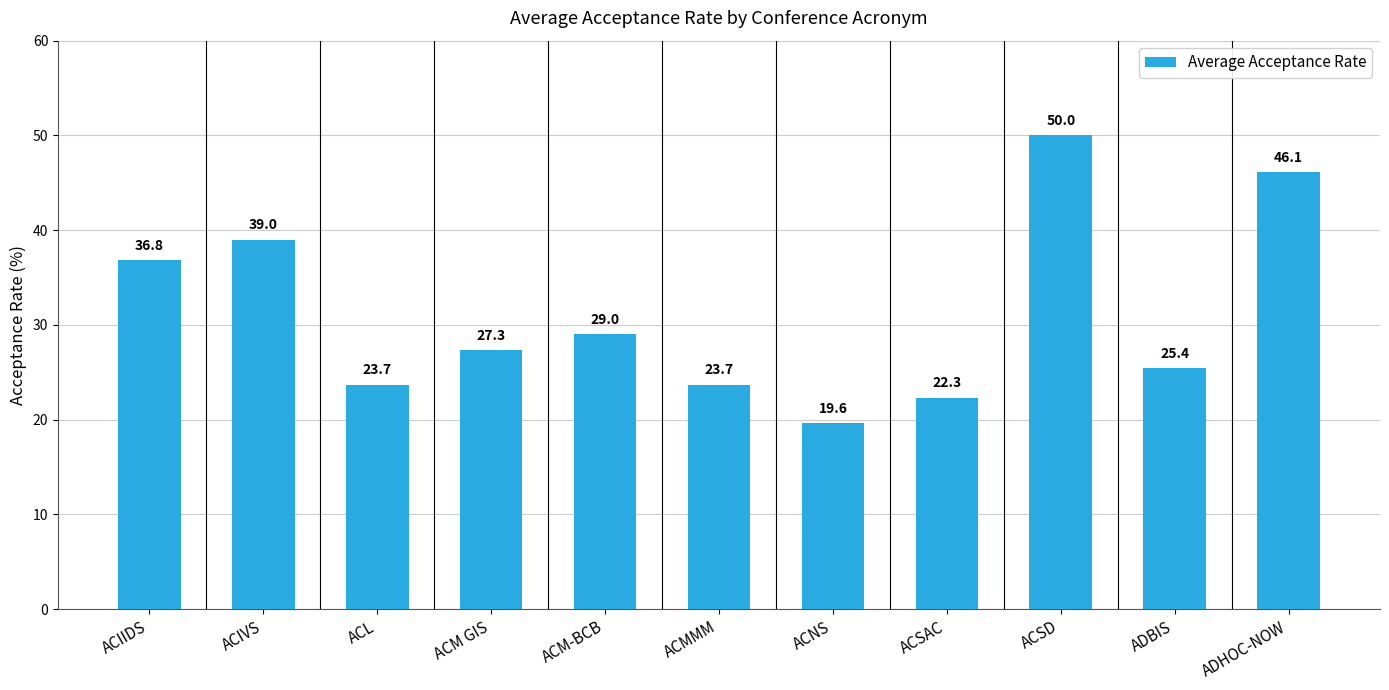

What position from the right is ACIIDS?

11